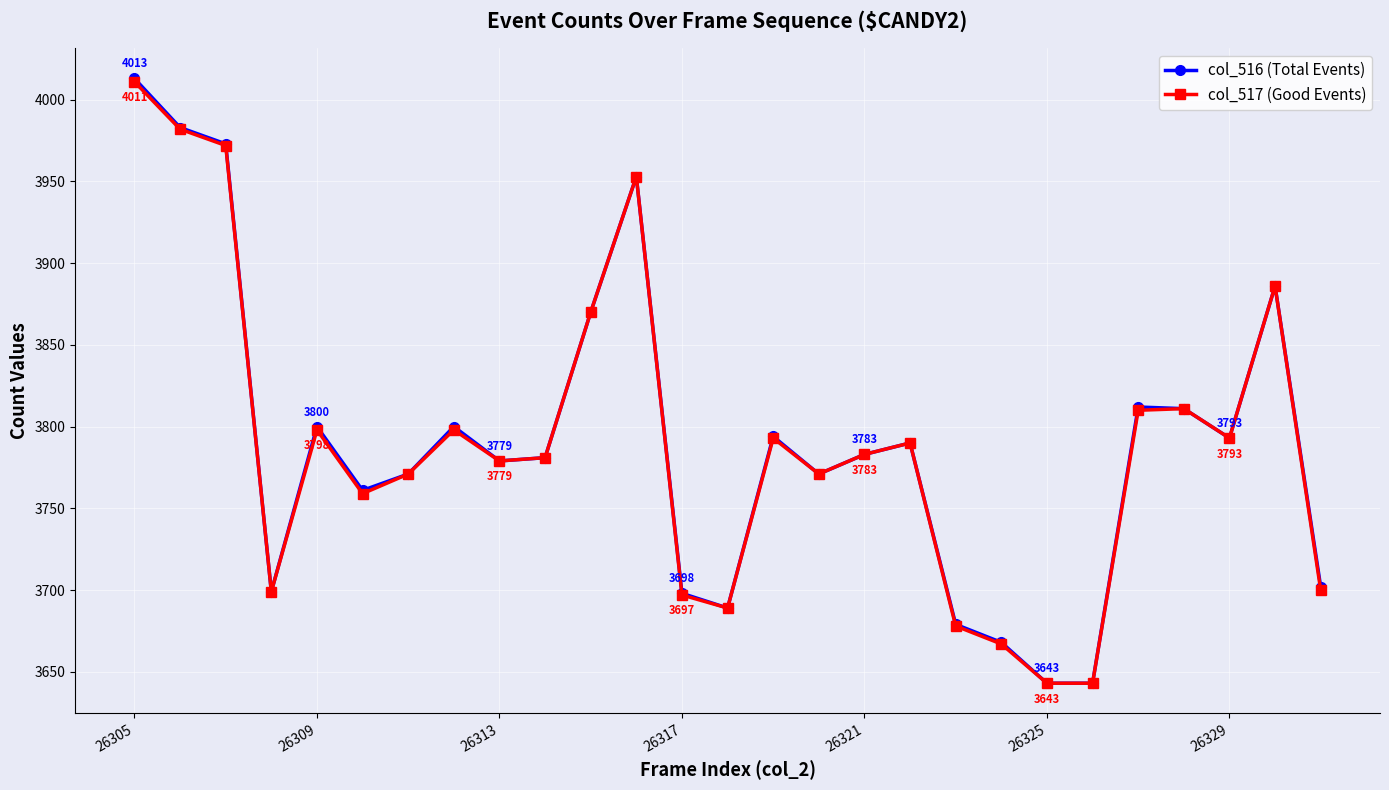

What is the highest value of the col_516 (Total Events) series?

4013